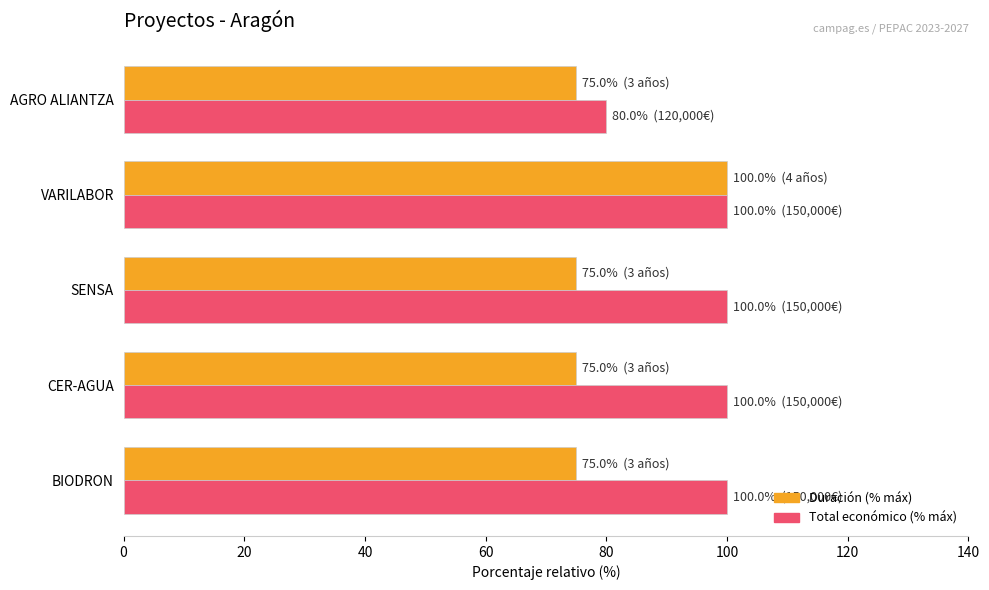

How many categories are shown in the chart?

5